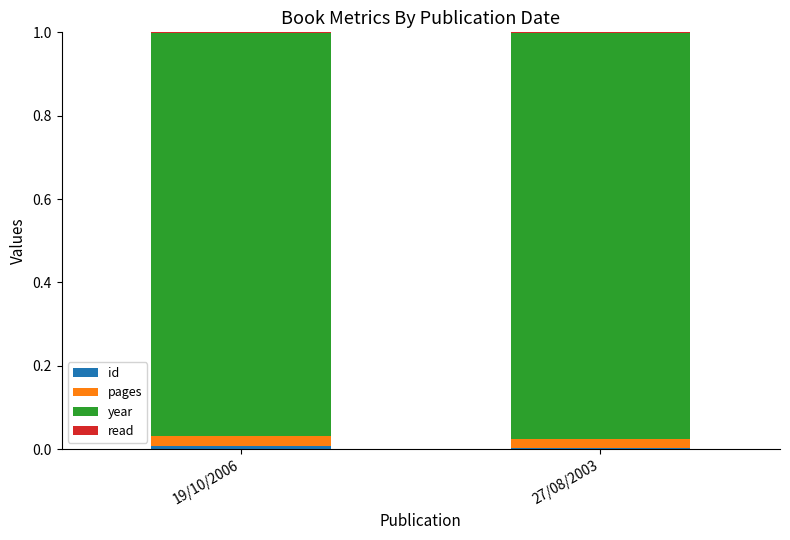

Which series has the largest total across all categories?

year